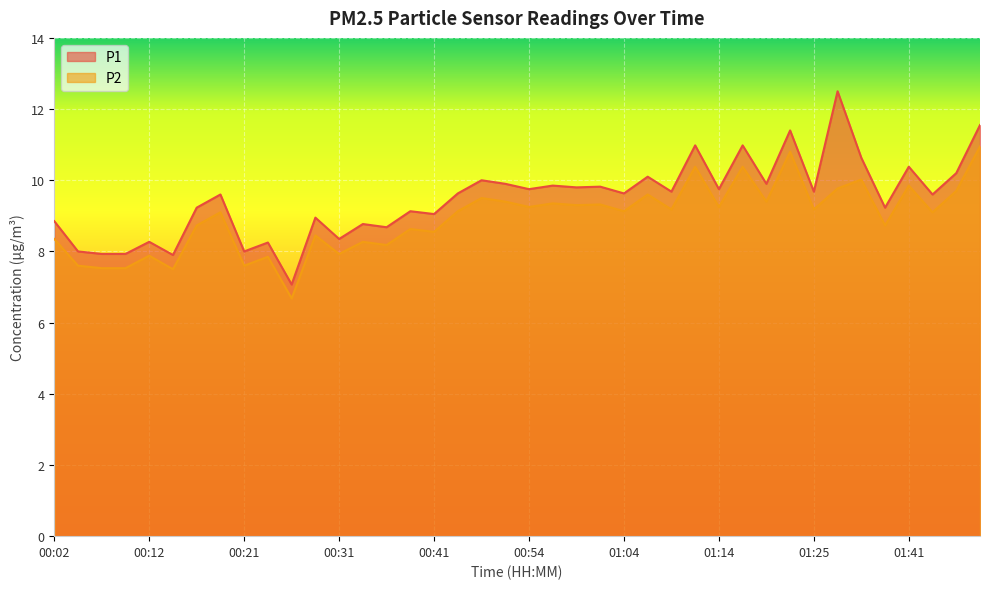

How many data points in P1 are above 9?

27